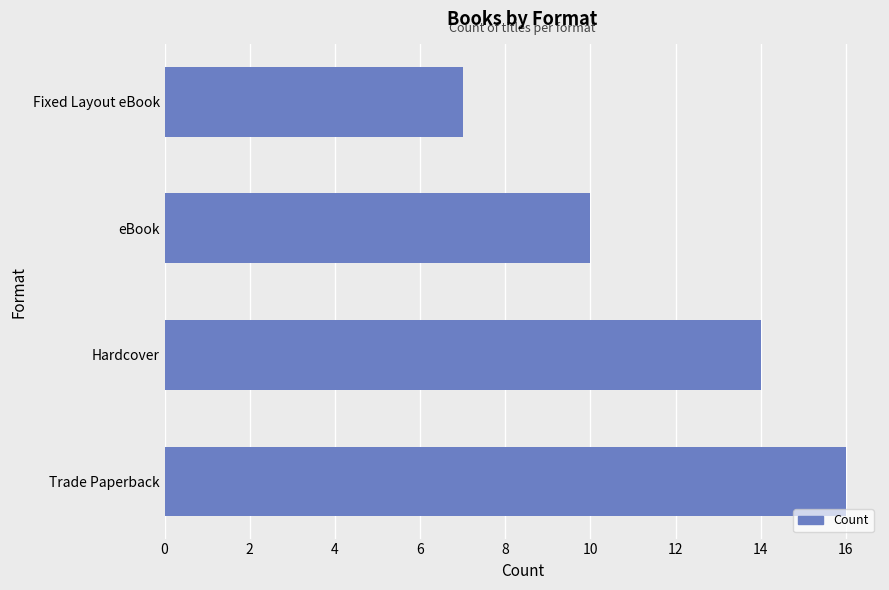

Rank the categories by value from highest to lowest.

Trade Paperback, Hardcover, eBook, Fixed Layout eBook